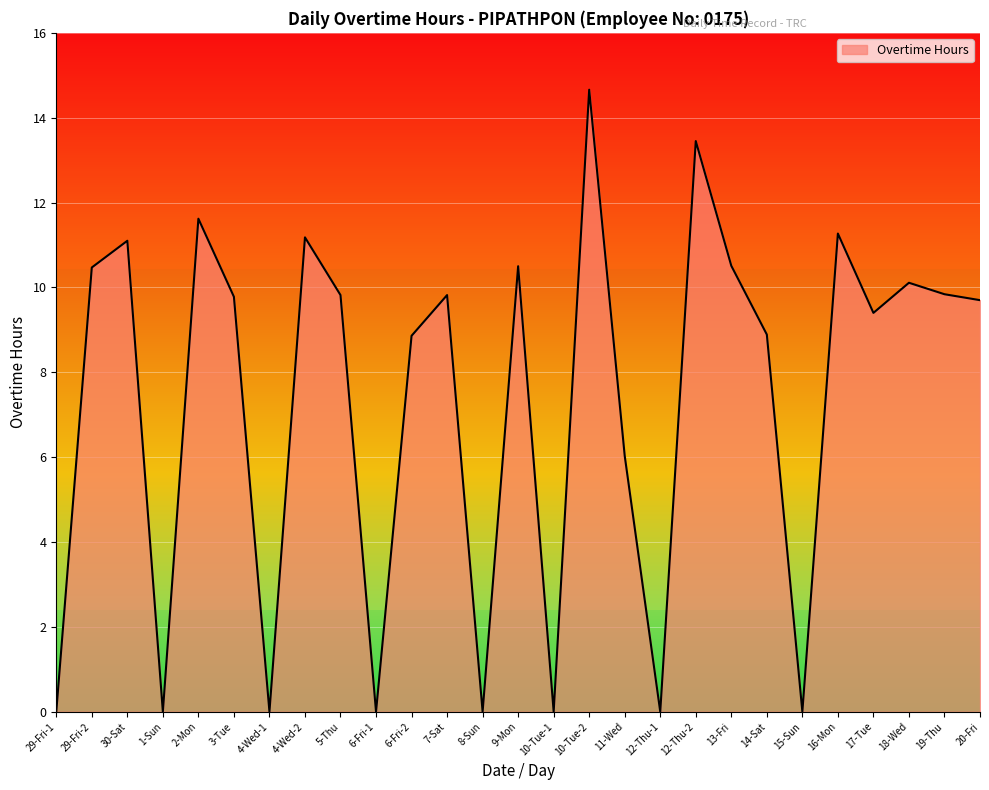

What position from the left is 19-Thu?

26